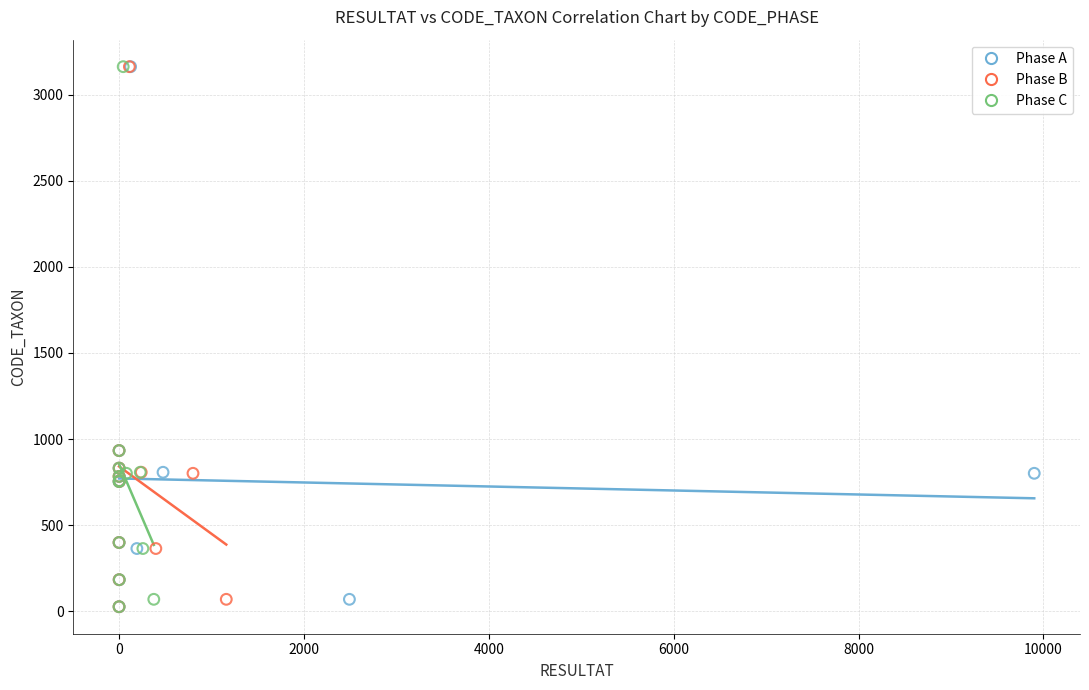

What are all the series names shown in the legend?

Phase A, Phase B, Phase C